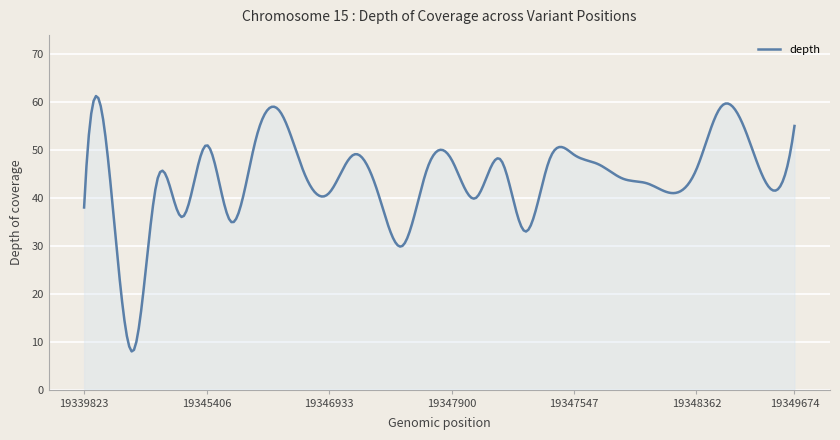

What is the maximum value shown in the chart?

61.2